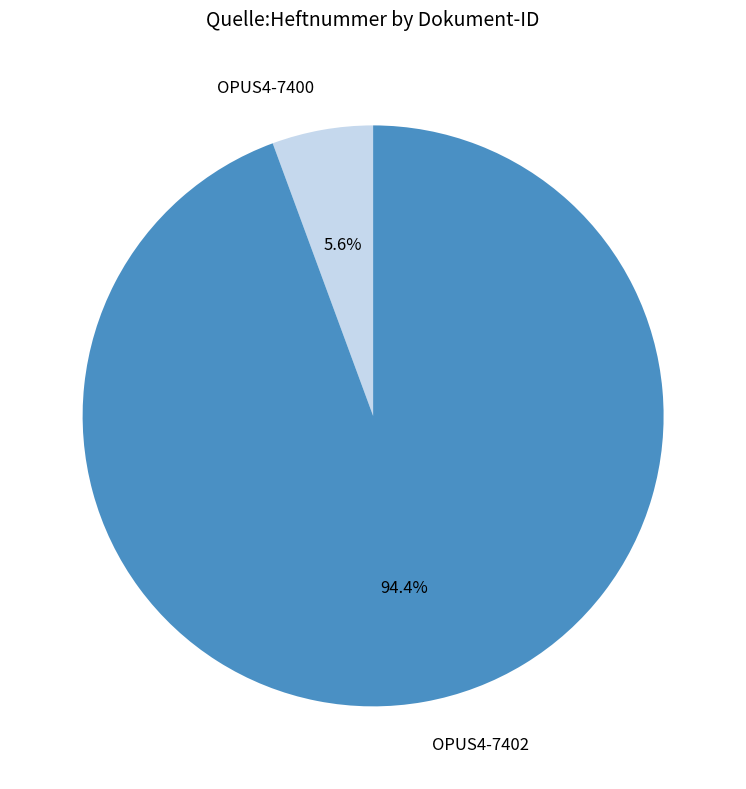

To the nearest percent, what is the average slice percentage?

50%